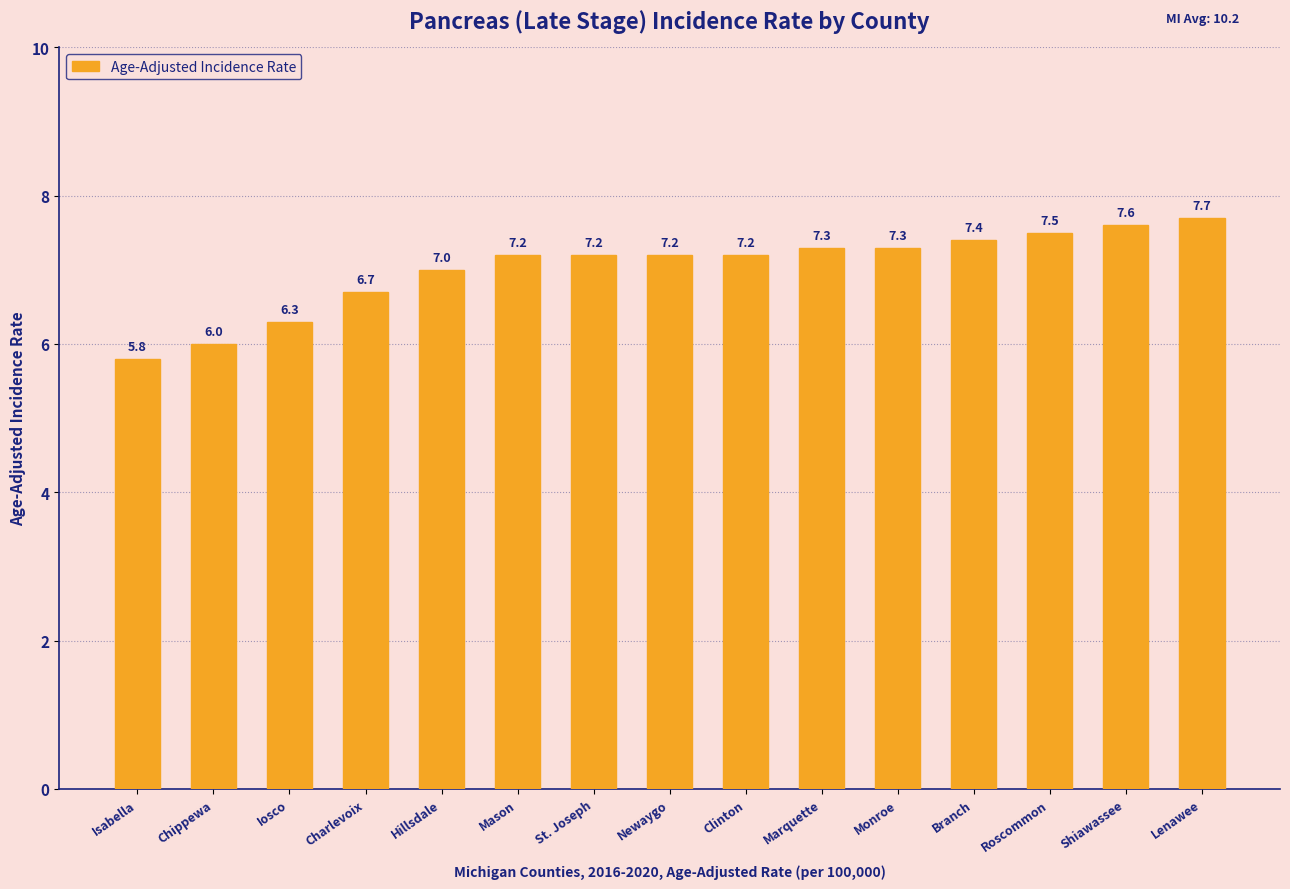

The chart shows a value of 6.0 at Chippewa. True or false?

True